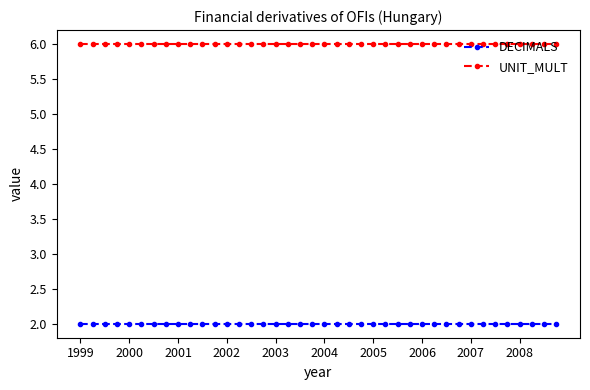

What is the minimum value for UNIT_MULT?

6